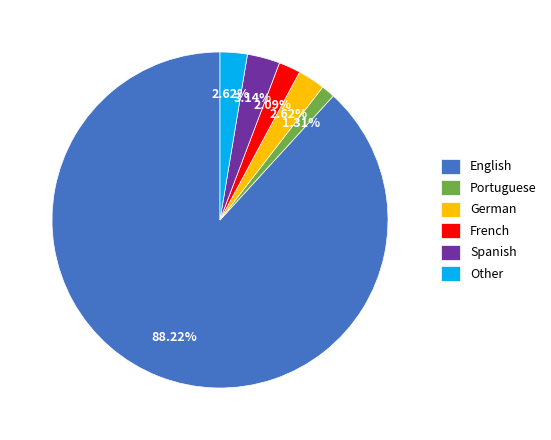

Count the number of slices in the pie.

6